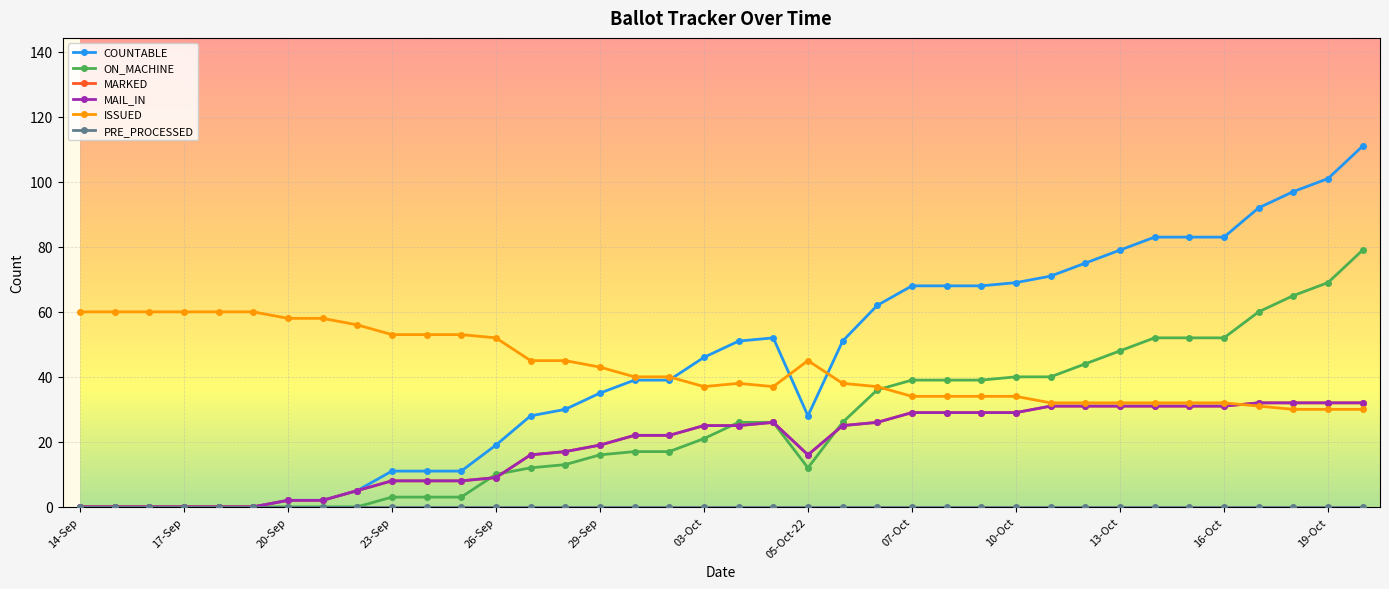

Does the chart have visible grid lines?

Yes